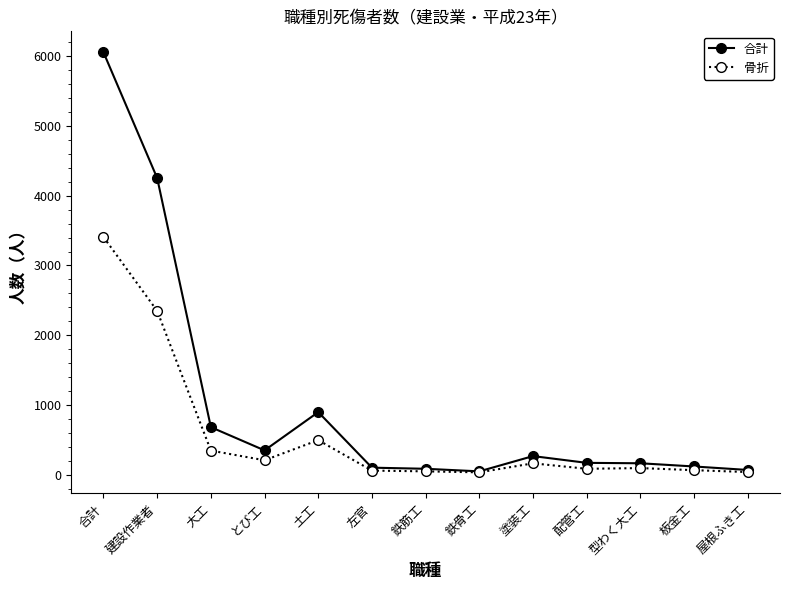

Is it true that 合計 equals 234 at 大工?

False